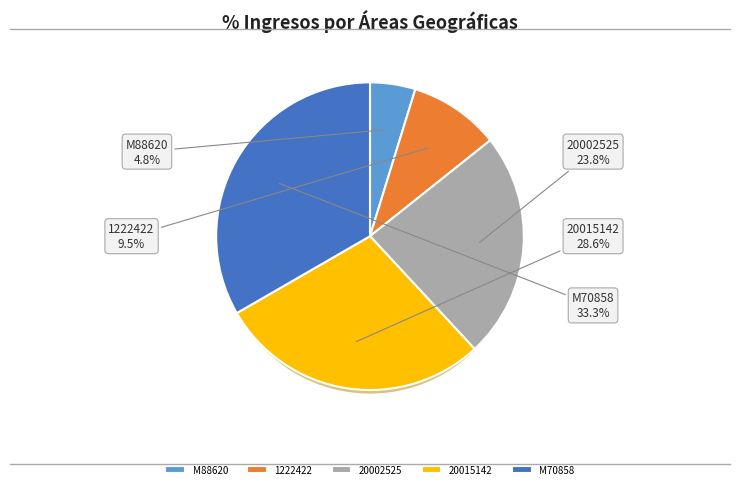

Combined, do 1222422 and M70858 account for over 50%?

No